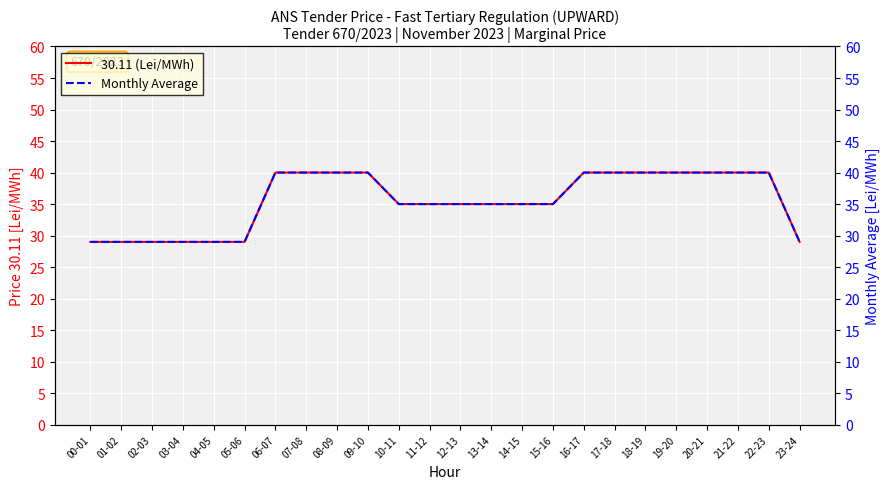

Does the chart display data point markers on the line(s)?

No